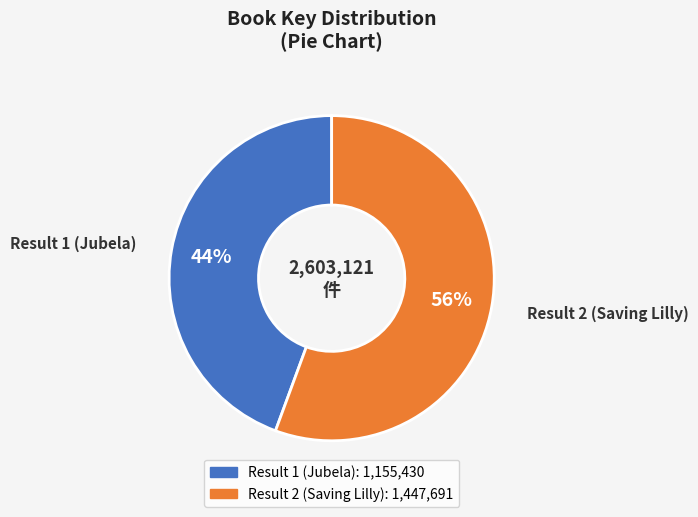

Is it true that Result 2 (Saving Lilly) is 67% of the pie?

False